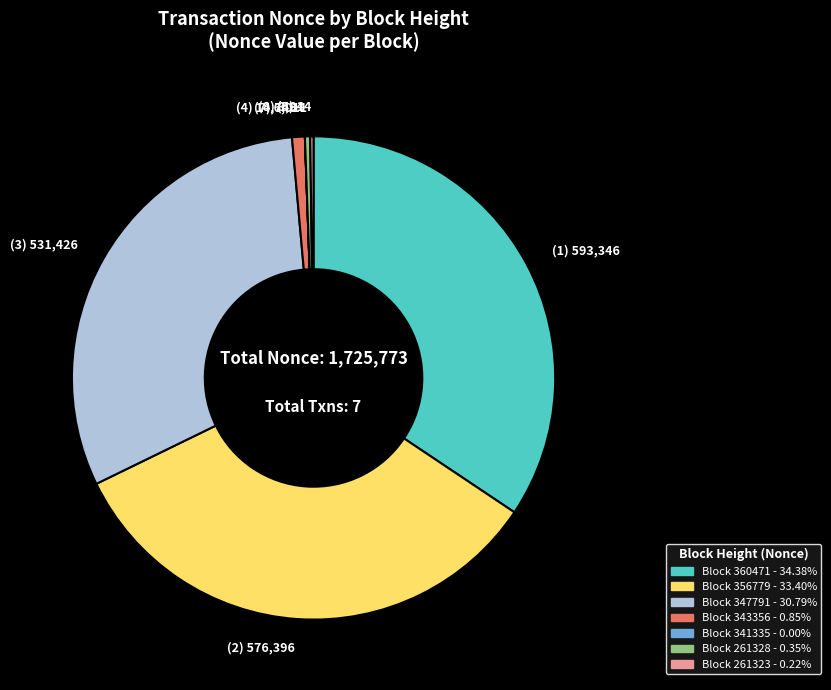

Is (1) 593,346 the majority of the pie?

No